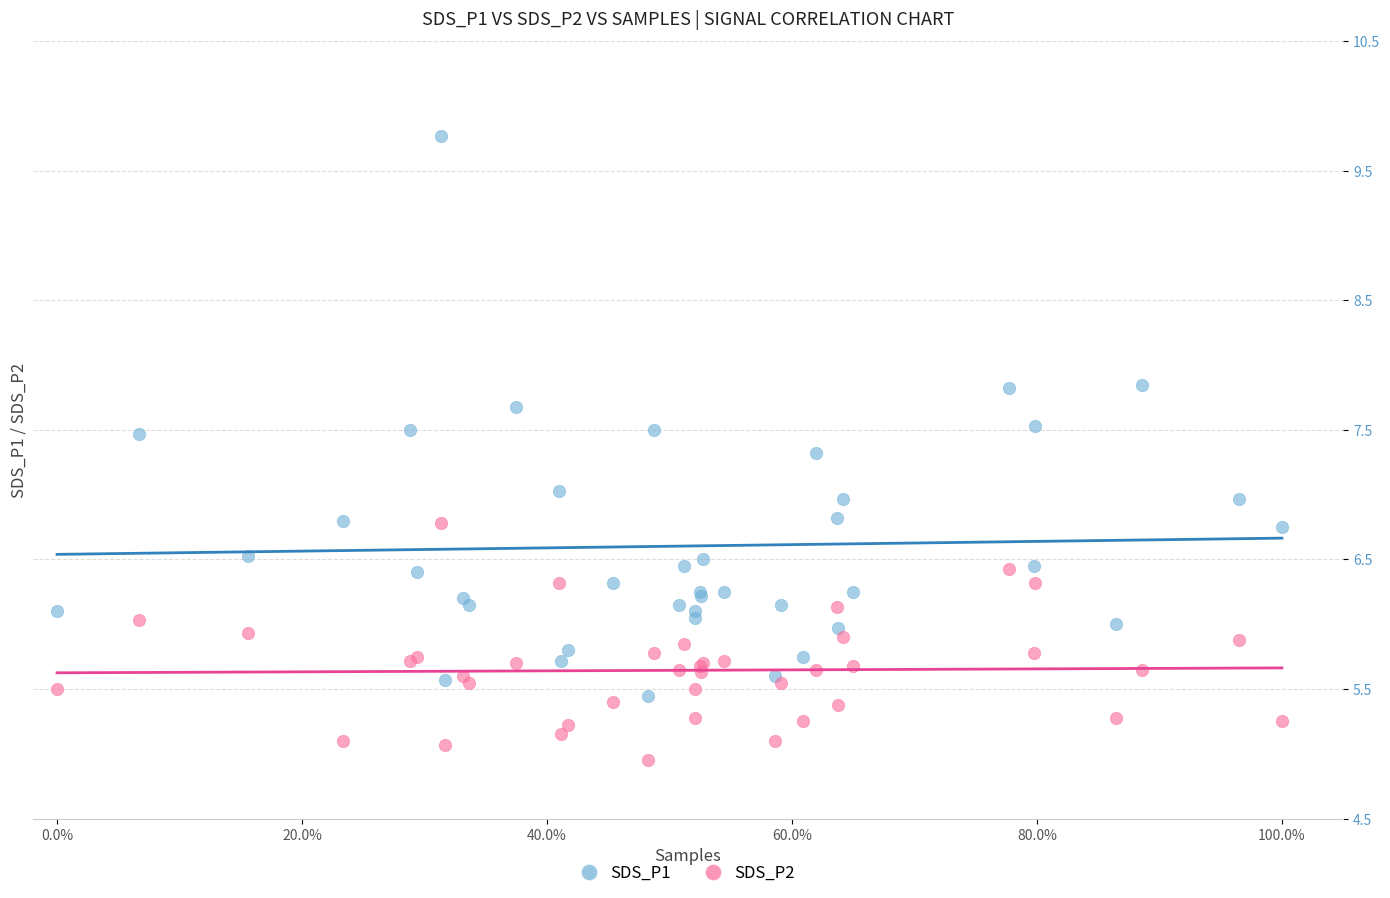

Which series reaches the minimum Y coordinate?

SDS_P2